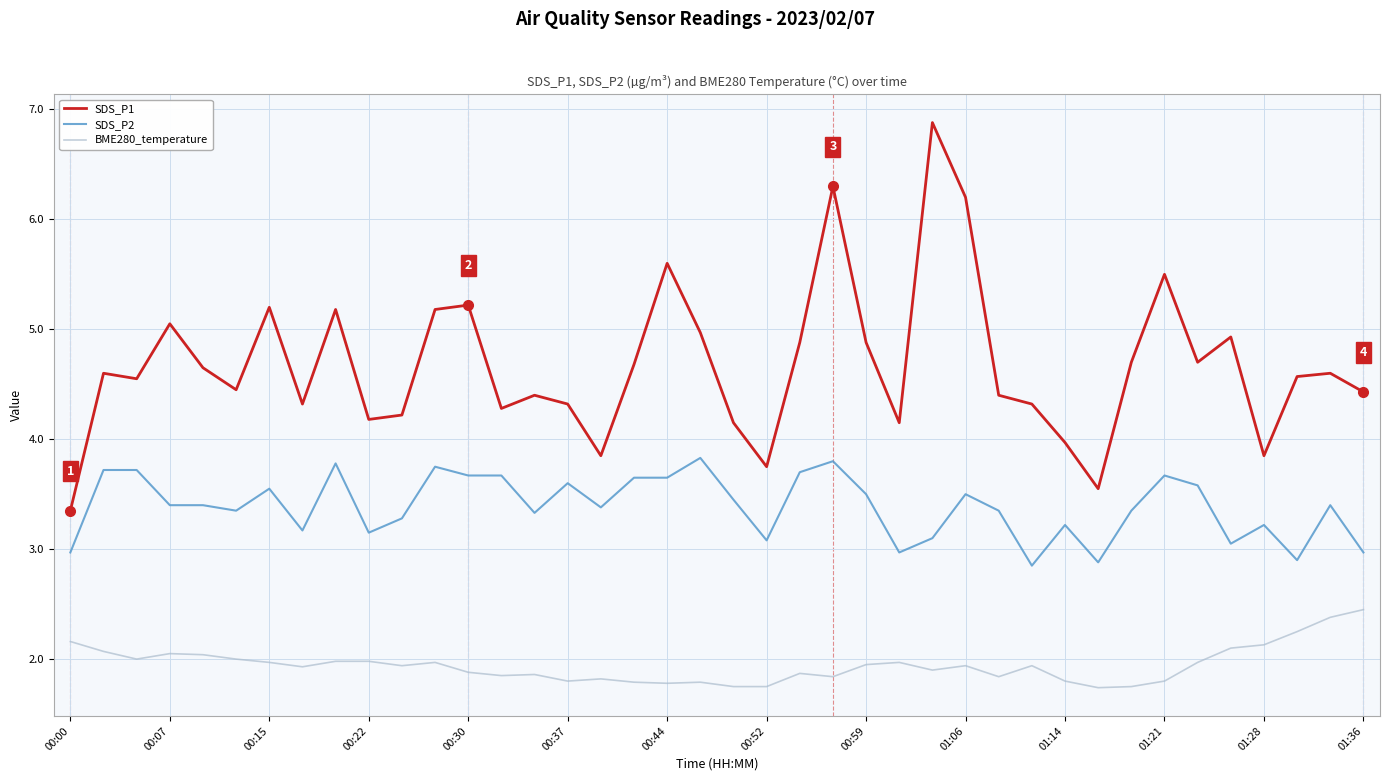

Which series has the widest spread of values?

SDS_P1